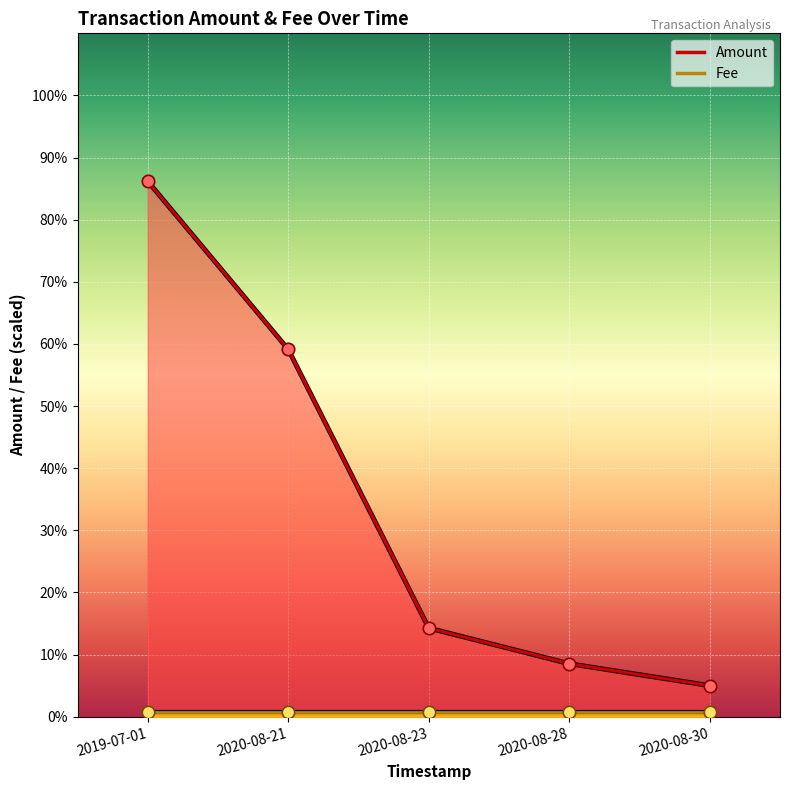

What is the change in value from 2020-08-23 to 2020-08-30?

-0.1